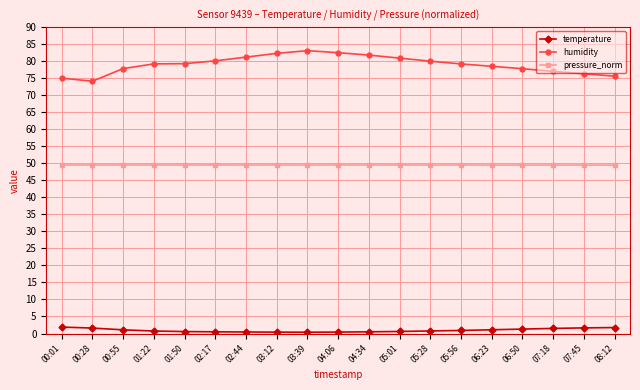

What is the highest value of the humidity series?

83.1